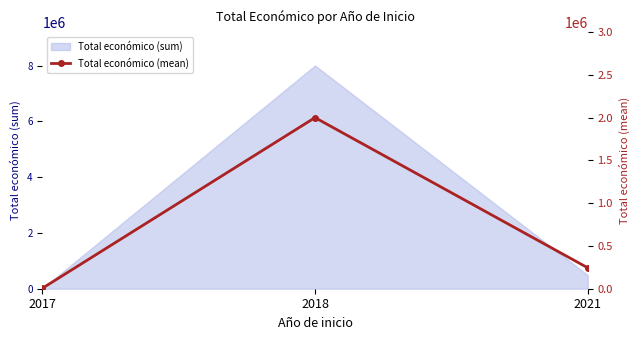

Rank the categories by value from highest to lowest.

2018, 2021, 2017